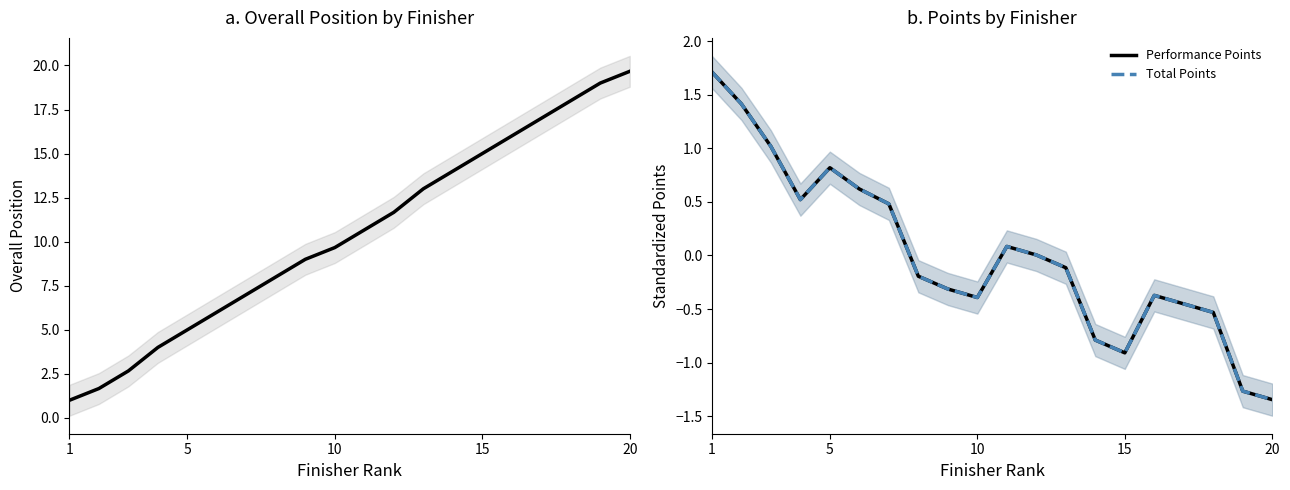

Is this an area chart (filled region under the line)?

No